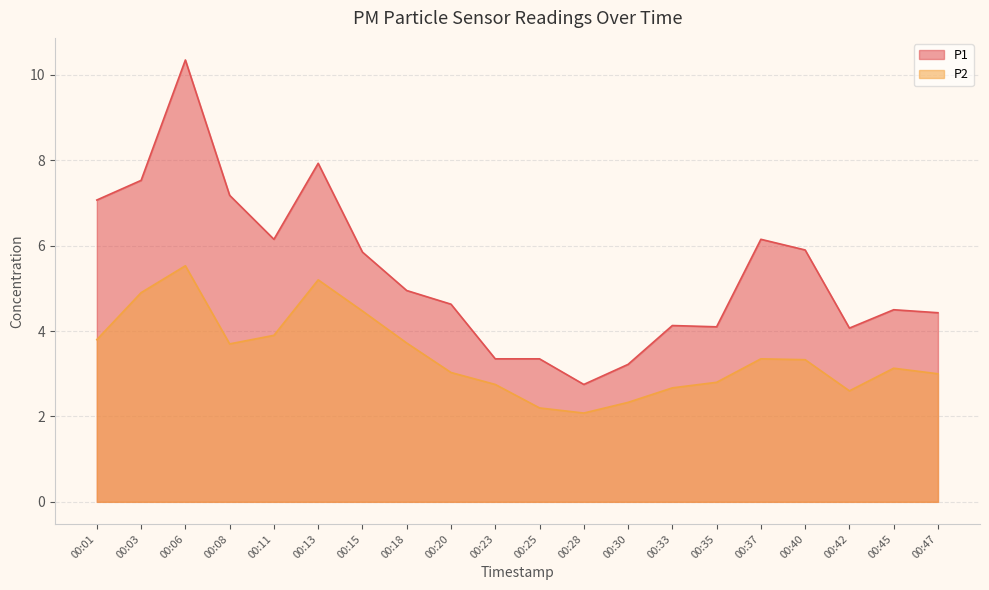

What is the difference between the P1 values at 00:33 and 00:08?

3.0